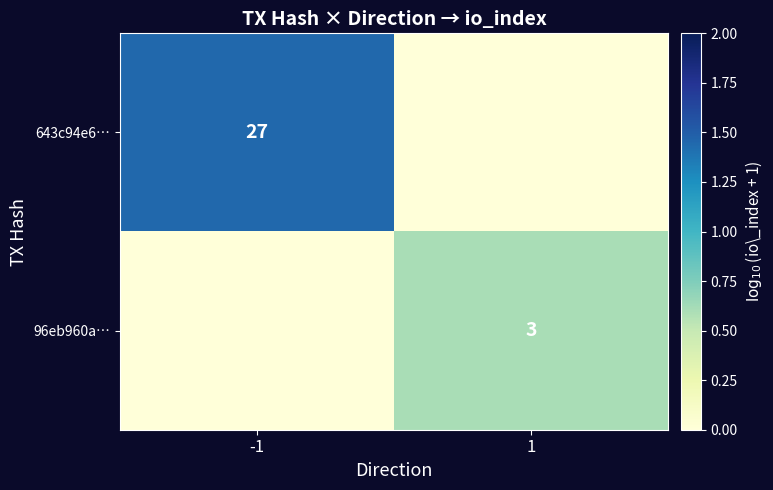

The value of 96eb960a… at 1 is 1. True or false?

False